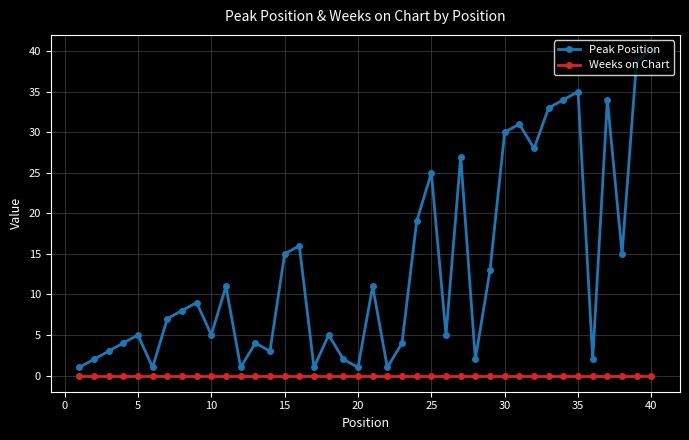

How many data points in Peak Position are less than 8?

20